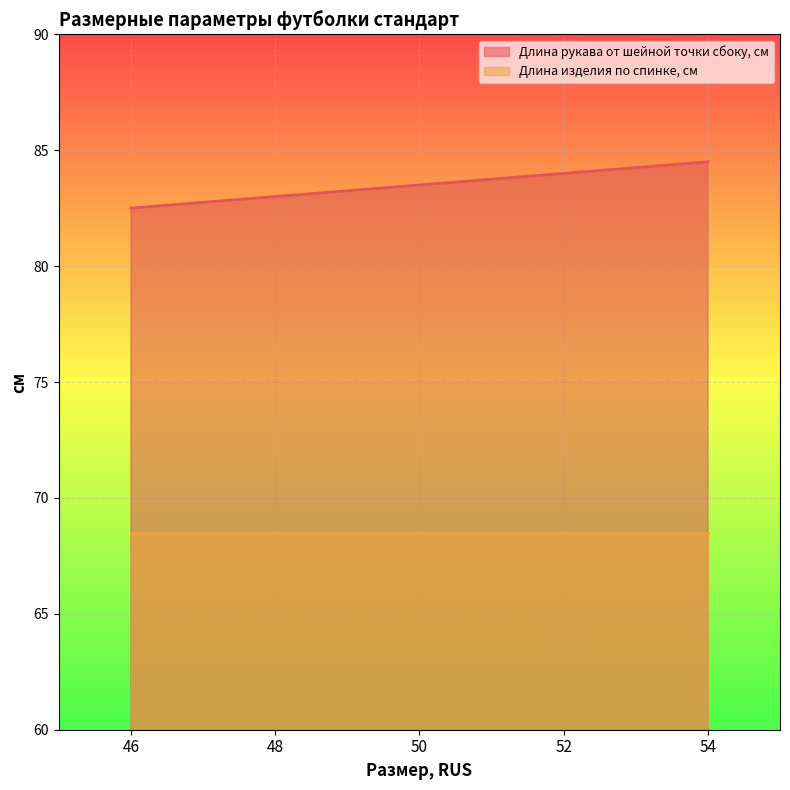

How many lines are shown in the chart?

2